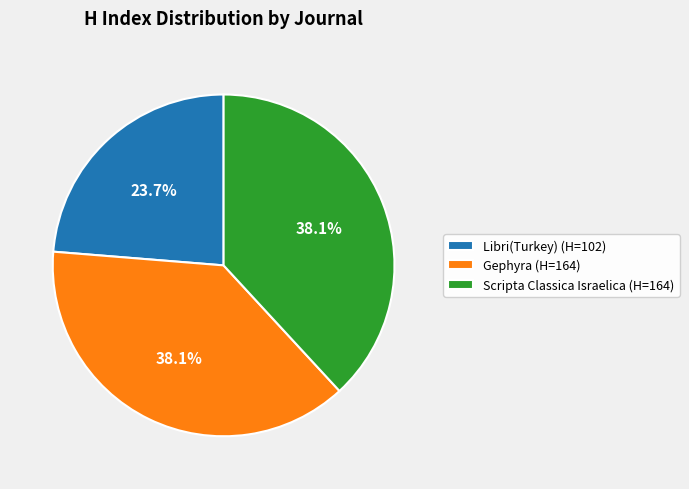

To the nearest percent, what is the difference between the largest and smallest slice percentages?

14%